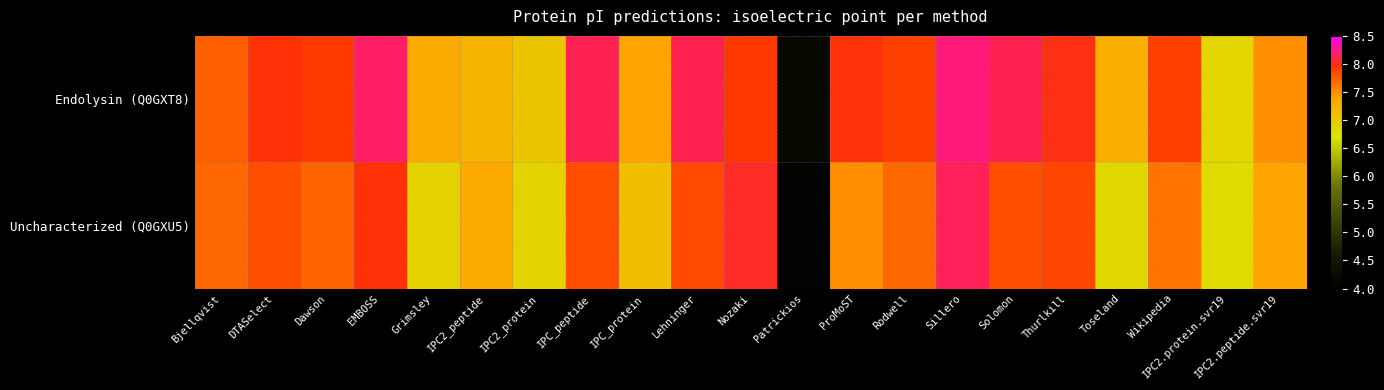

What is the greatest value displayed?

8.2